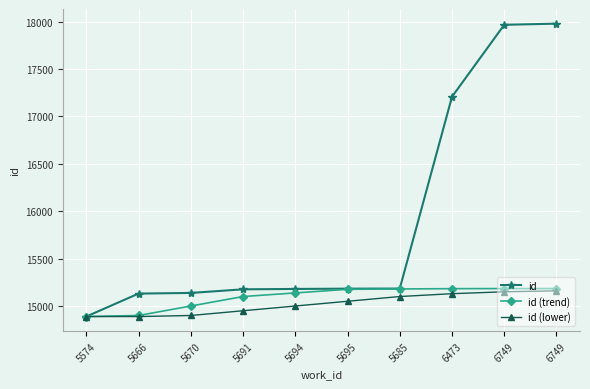

Does the chart have visible grid lines?

Yes